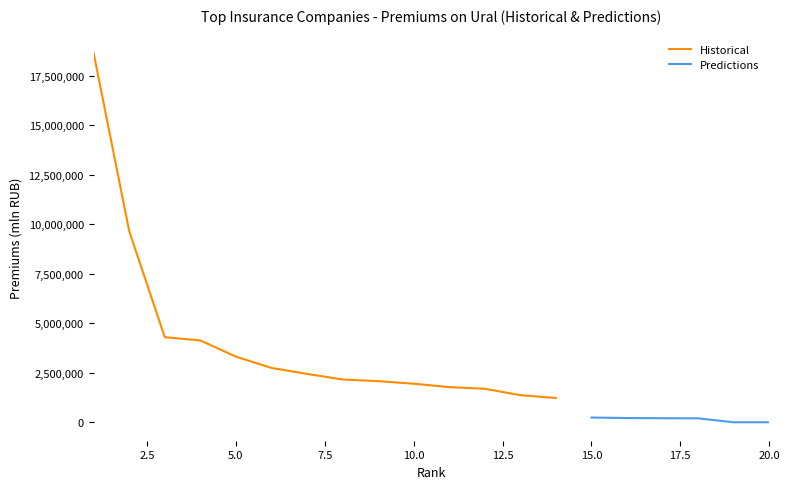

What are all the series names shown in the legend?

Historical, Predictions